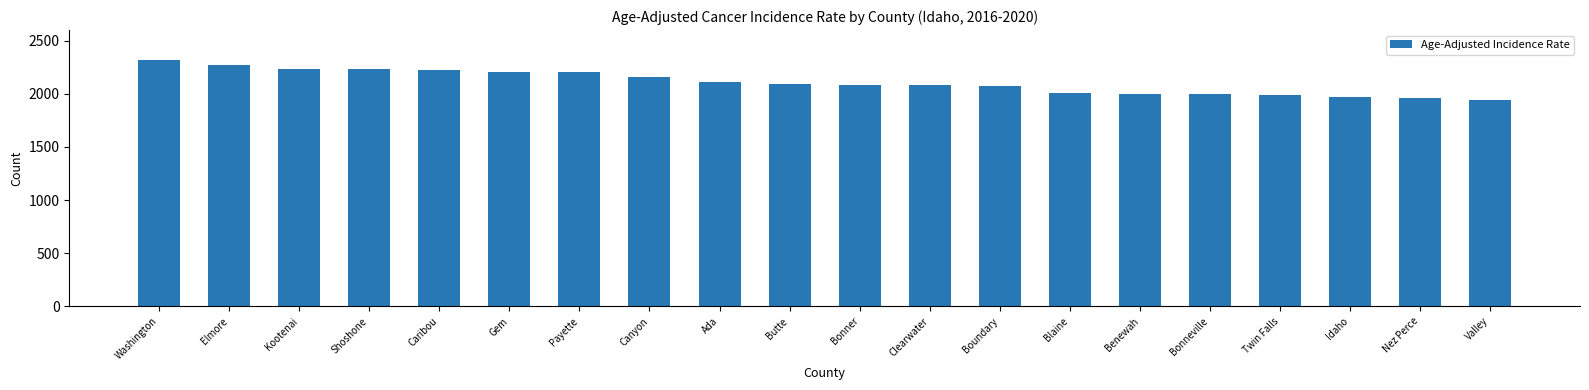

How many bars are there in total?

20